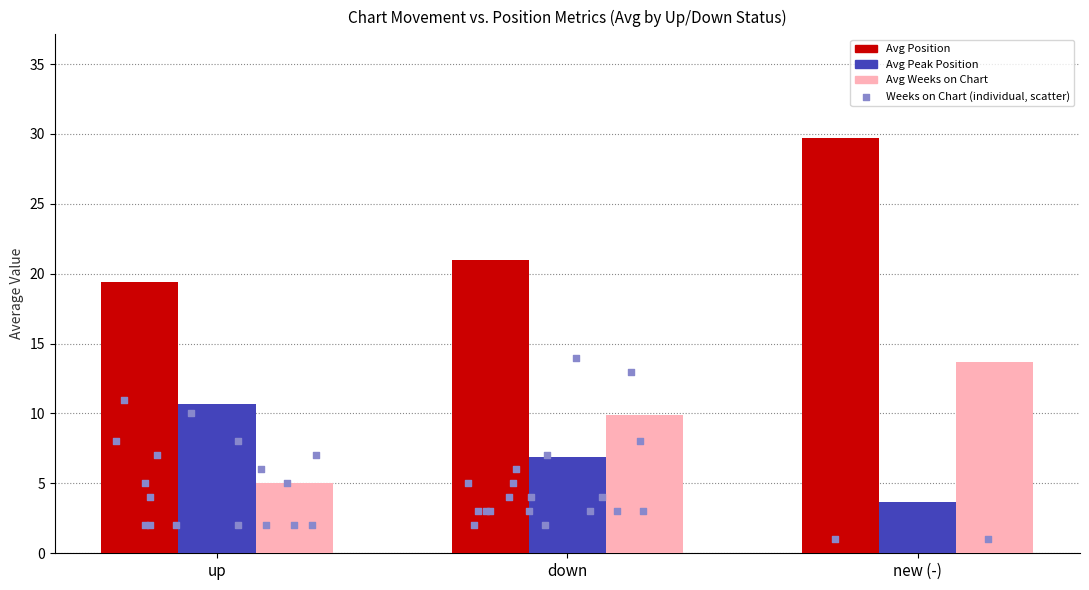

Which series has the largest total across all categories?

Avg Position